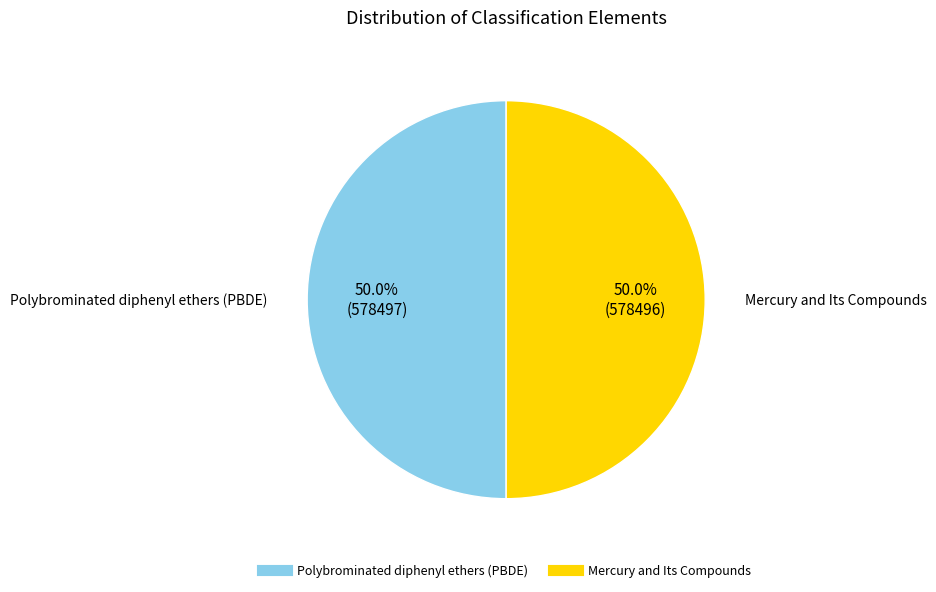

Combined, do Mercury and Its Compounds and Polybrominated diphenyl ethers (PBDE) account for over 50%?

Yes